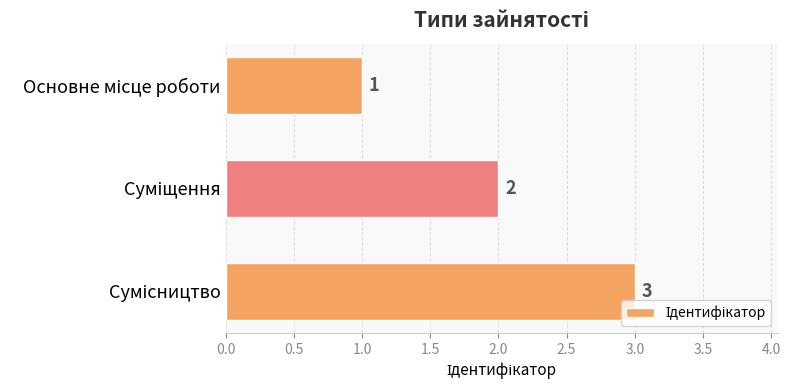

What is the difference between the maximum and minimum values?

2